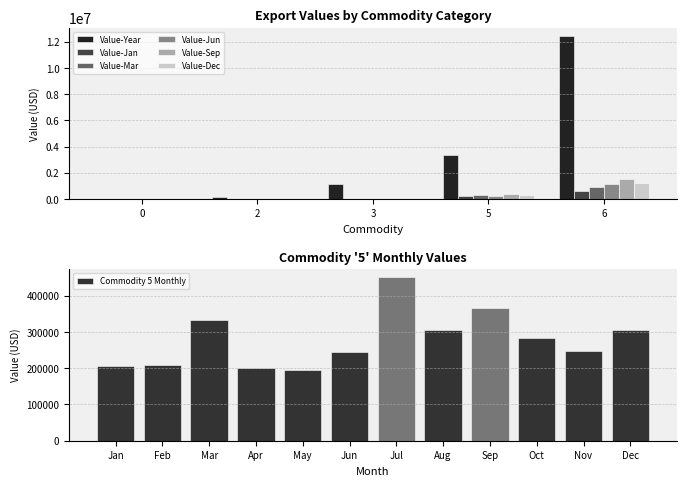

Rank the series by their maximum value, from lowest to highest.

Value-Jan, Value-Mar, Value-Jun, Value-Dec, Value-Sep, Value-Year